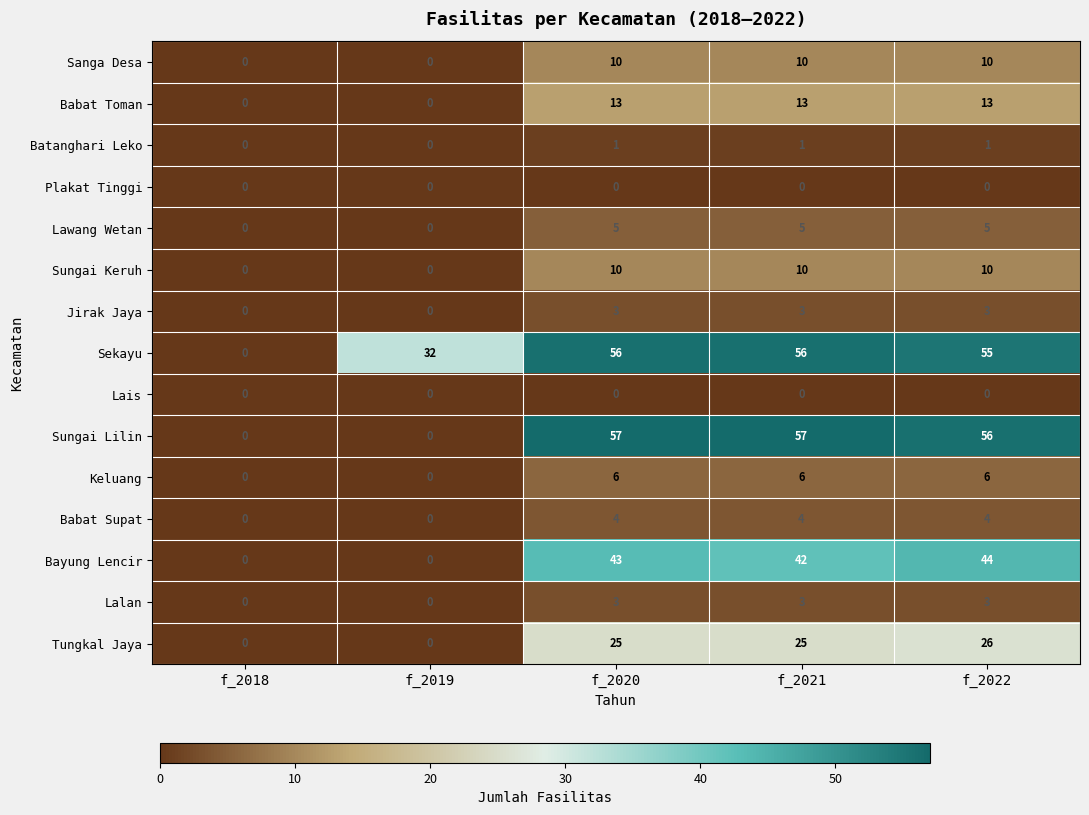

How many categories are shown in the chart?

5